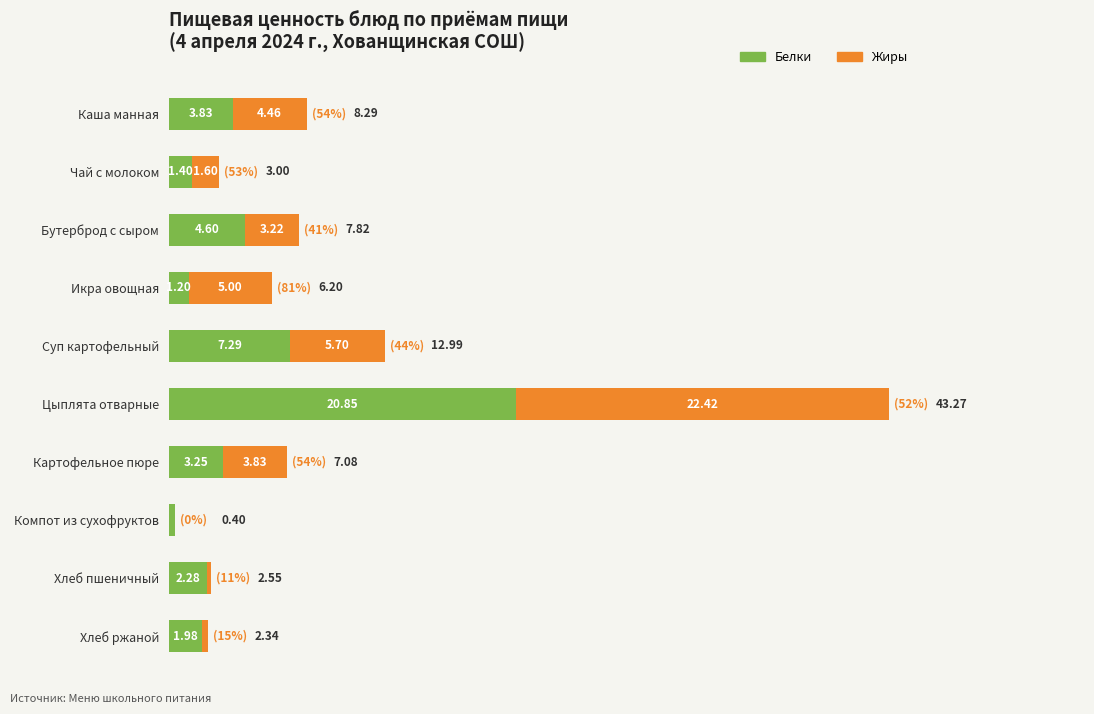

At which category is the sum across all series the highest?

Цыплята отварные